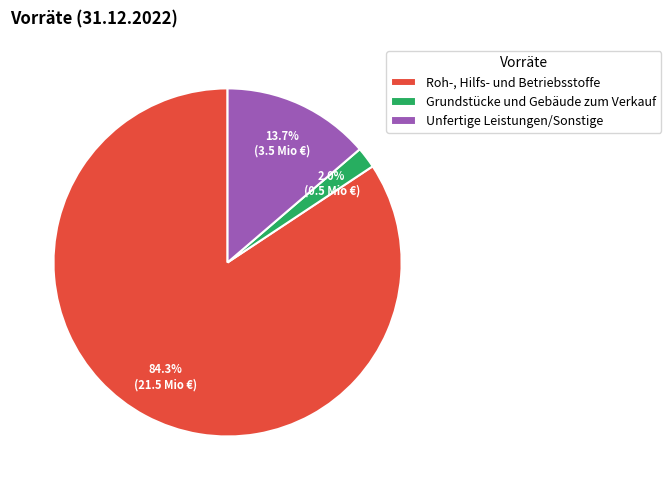

Does any single category account for the majority?

Yes